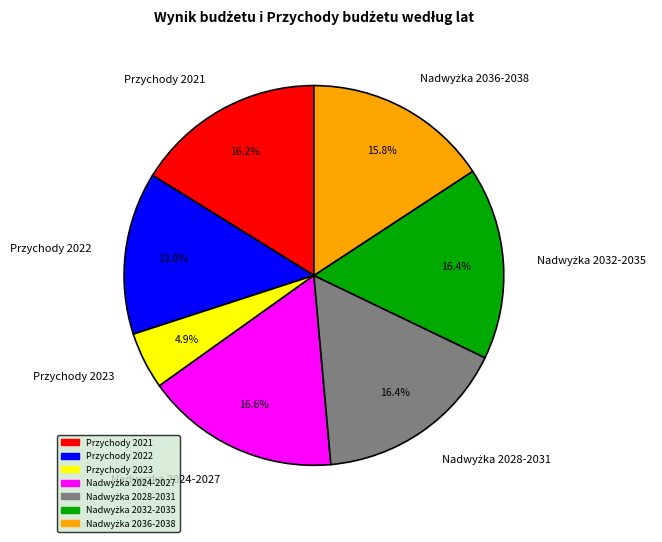

To the nearest percent, what is the average slice percentage?

14%